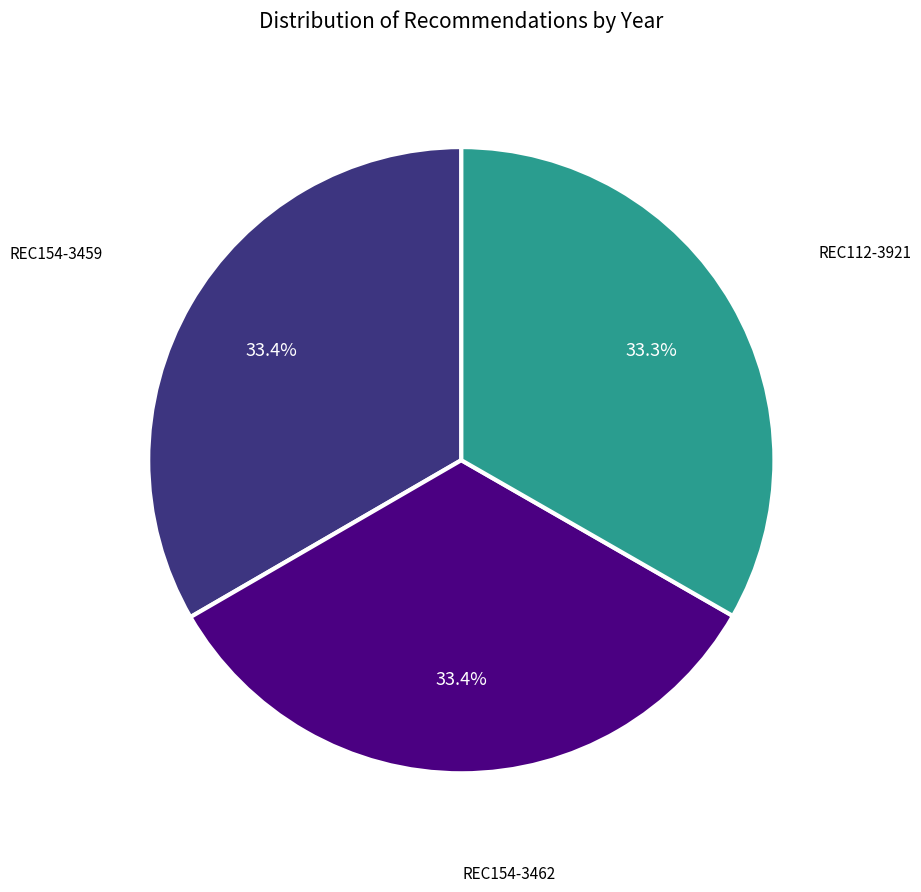

Is there a majority slice in this chart?

No